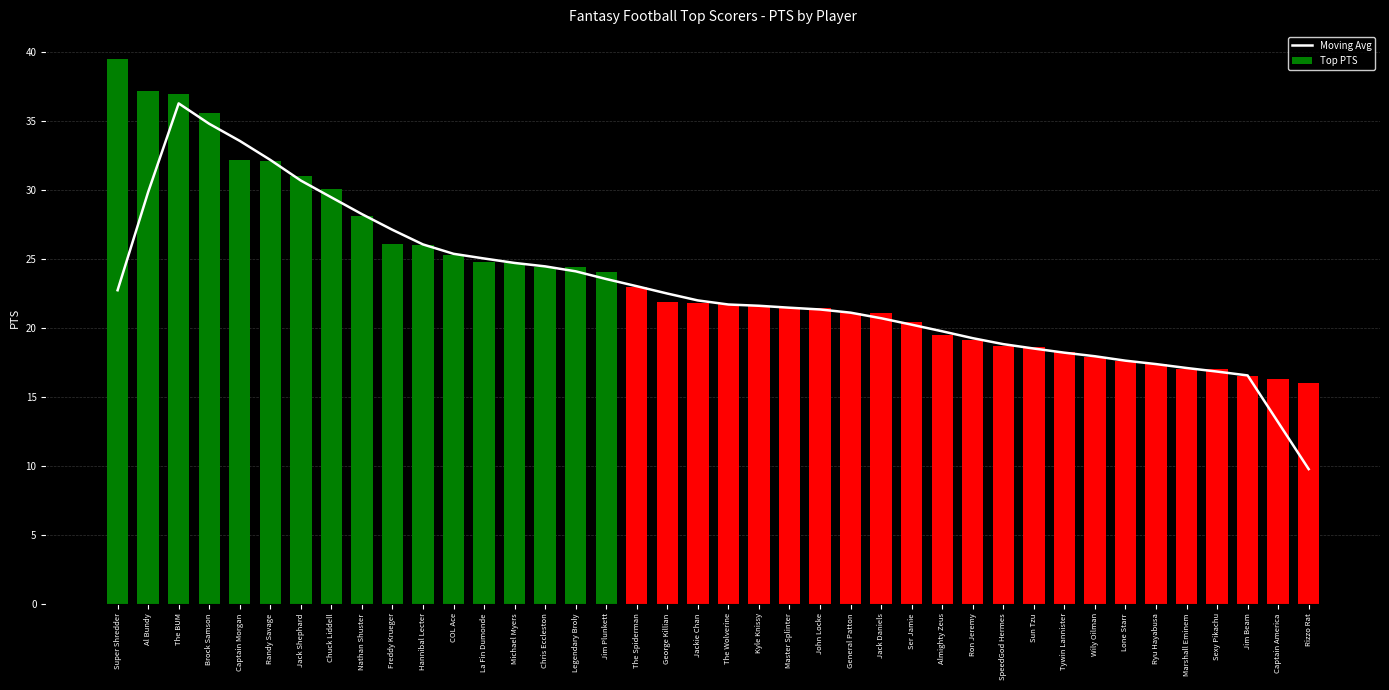

How many series are shown in this chart?

2